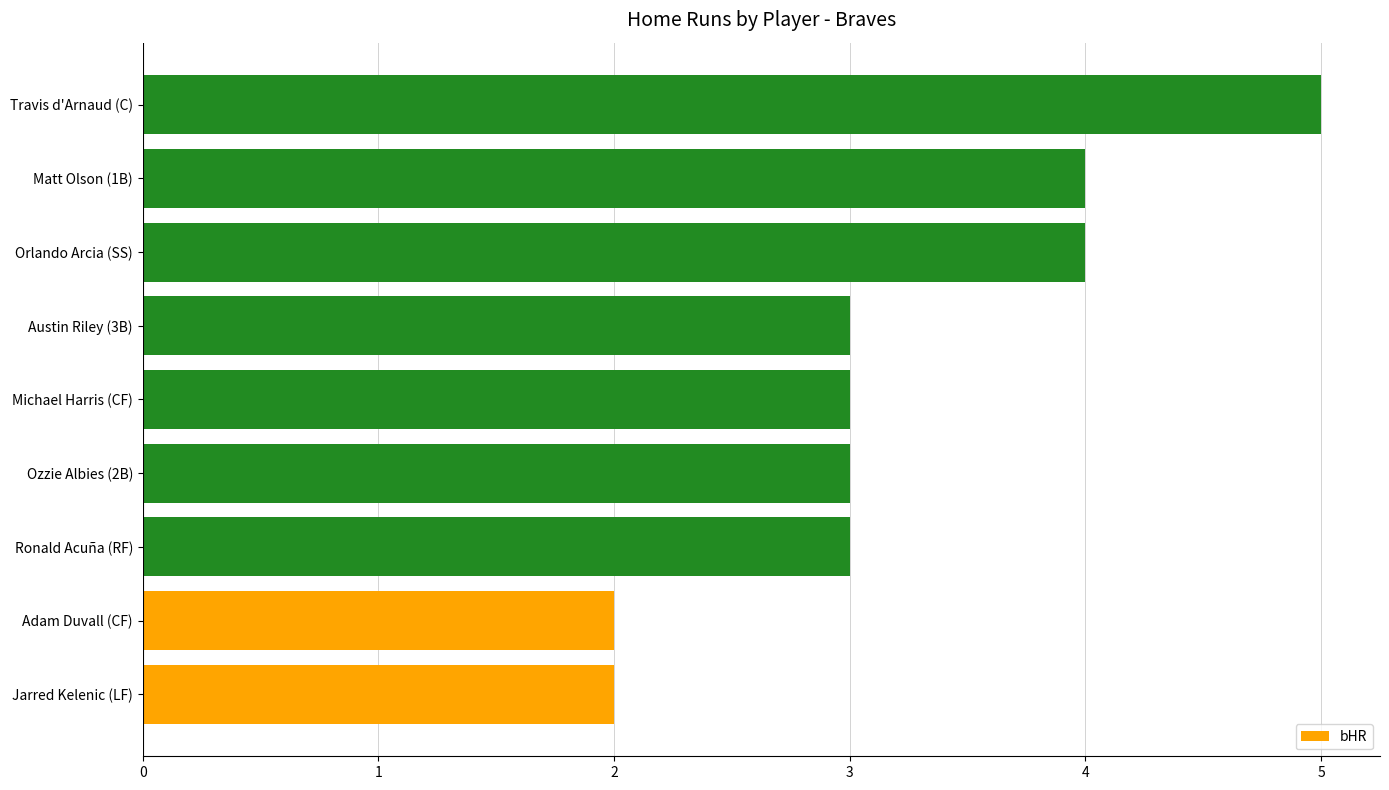

At which category does the chart reach its peak across all series?

Travis d'Arnaud (C)